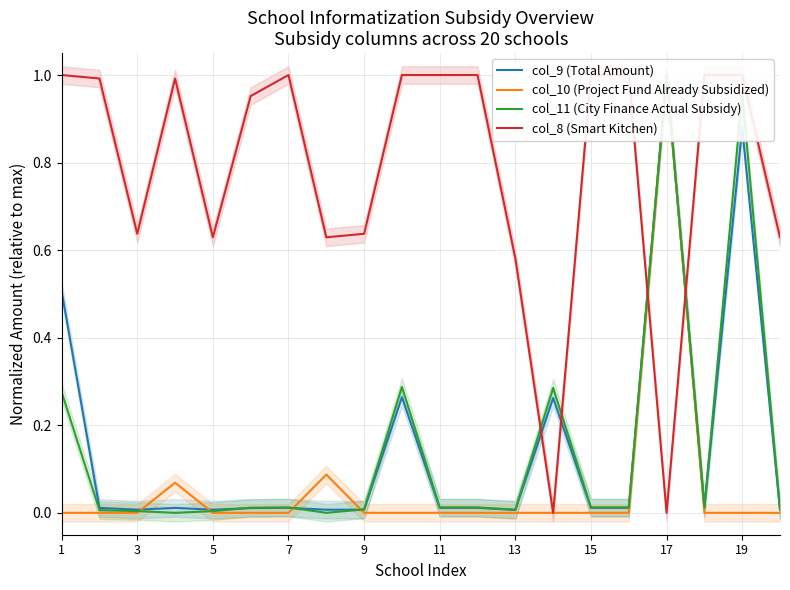

Is the value of col_10 (Project Fund Already Subsidized) at 7 greater than the value of col_9 (Total Amount) at 11?

No